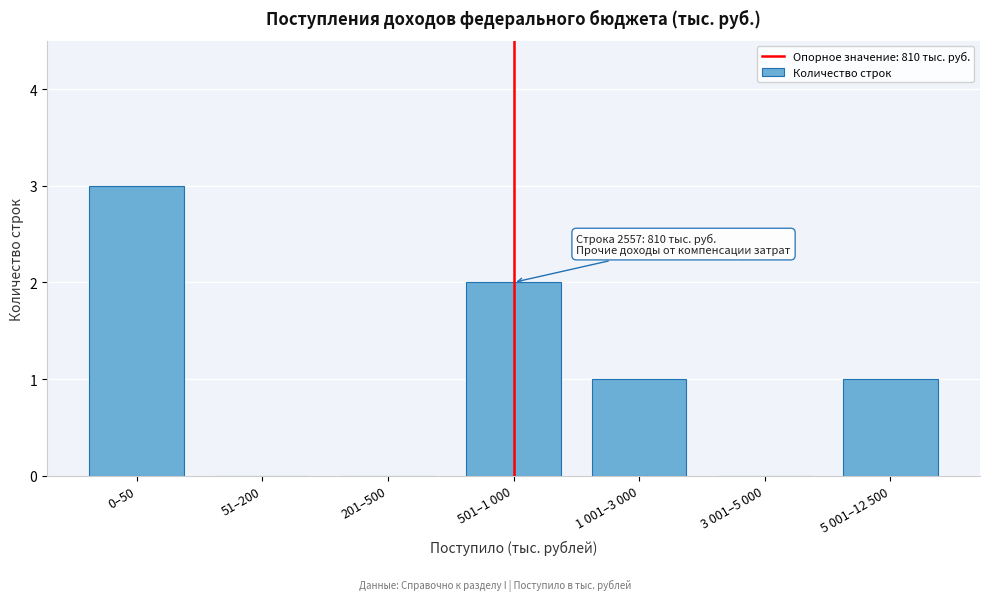

Reading left to right, what are all the values shown in this chart?

0–50=3	51–200=0	201–500=0	501–1 000=2	1 001–3 000=1	3 001–5 000=0	5 001–12 500=1